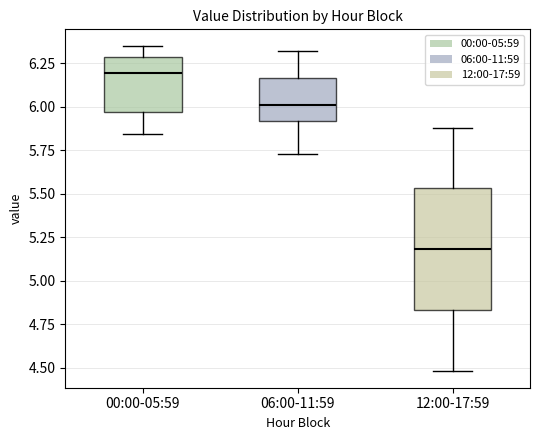

Reading left to right, read every box against the y-axis: the position of its median line, the range the box covers, and the ends of its whiskers. The values are not printed on the chart, so give them approximately, as read against the axis.

00:00-05:59: median 6.20, box 5.95 to 6.30, whiskers 5.85 to 6.35
06:00-11:59: median 6.00, box 5.90 to 6.15, whiskers 5.75 to 6.30
12:00-17:59: median 5.20, box 4.85 to 5.55, whiskers 4.50 to 5.90